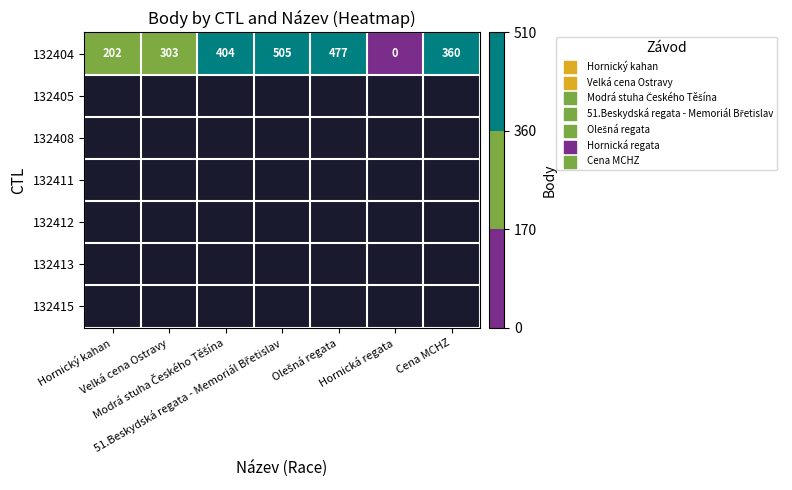

At how many categories does at least one series exceed 335?

4